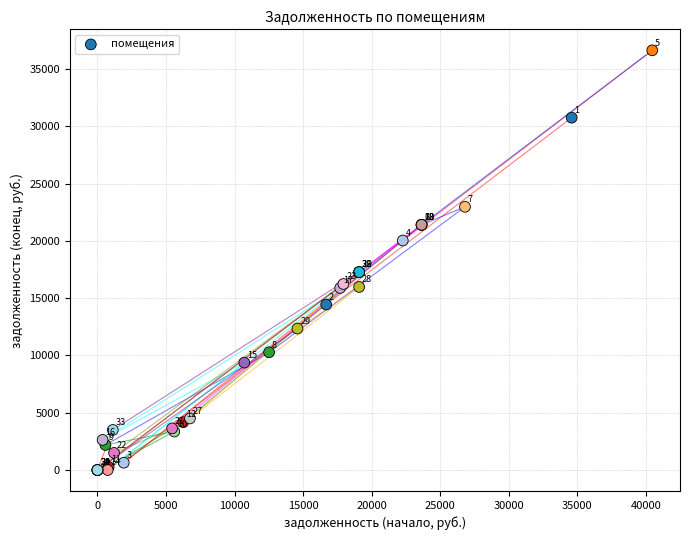

What Y value in the scatter plot is closest to 18321?

17281.4